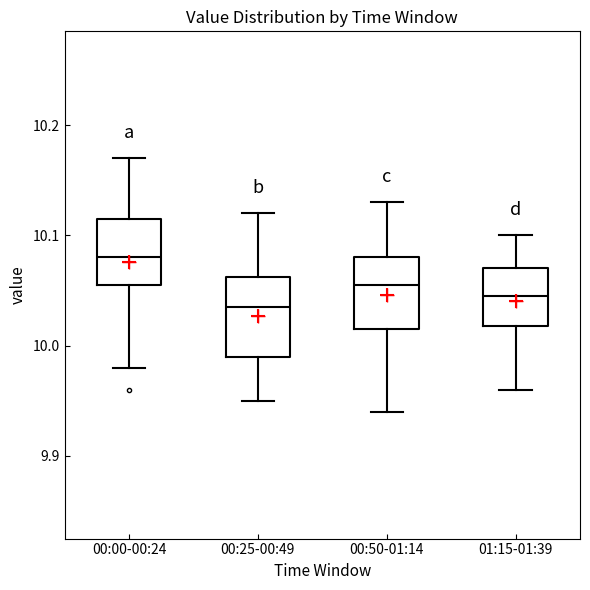

Where does the lower whisker of the box for 00:25-00:49 end on the y-axis? The values are not printed on the chart, so give them approximately, as read against the axis.

9.95